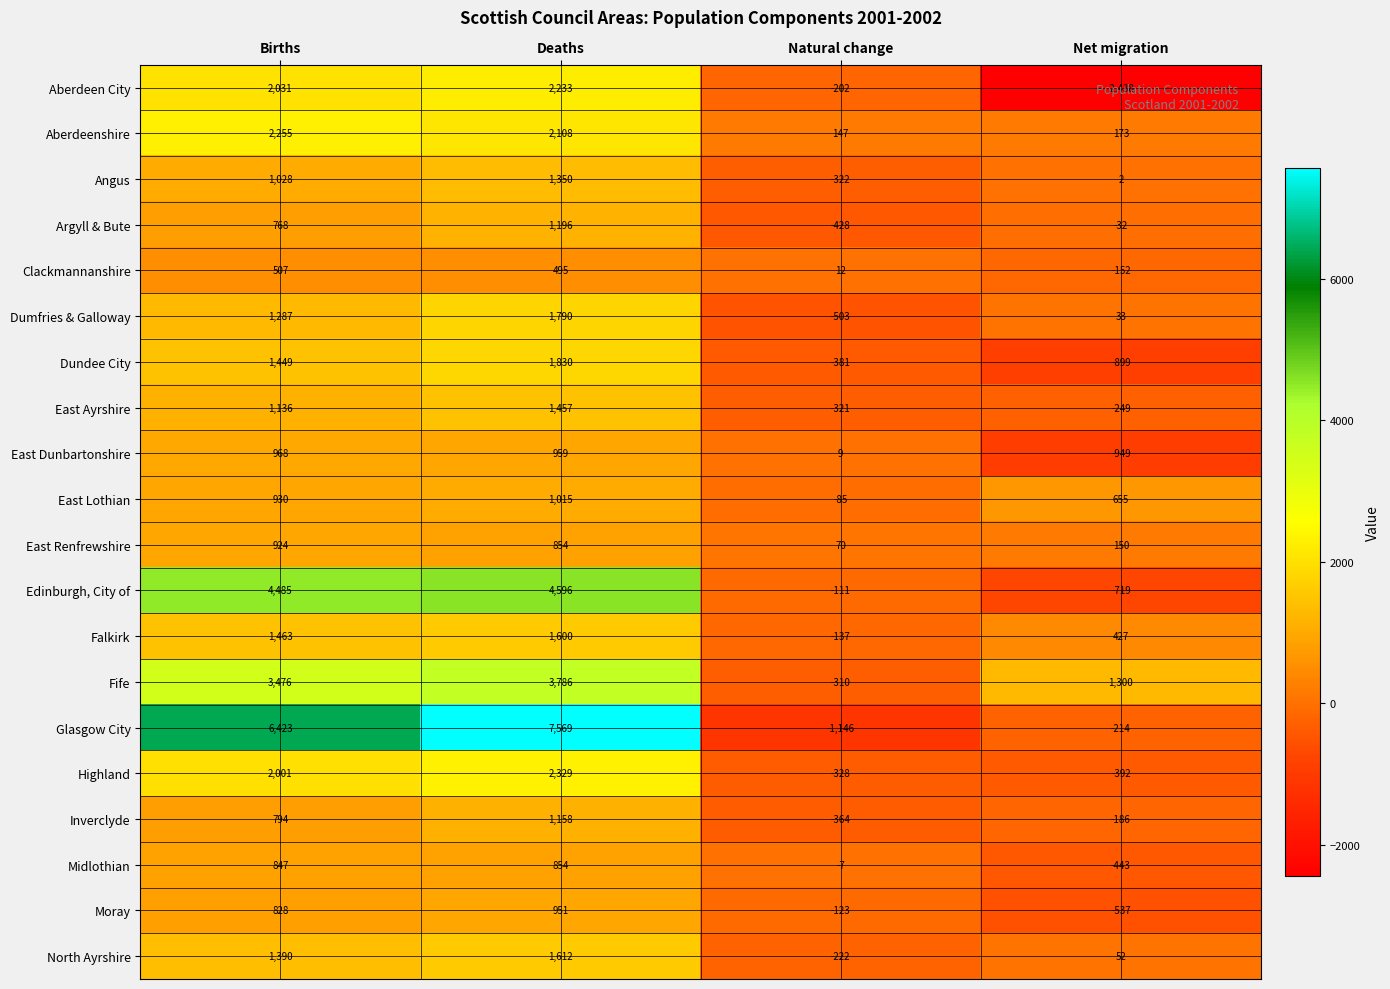

At which category does the chart reach its peak across all series?

Deaths